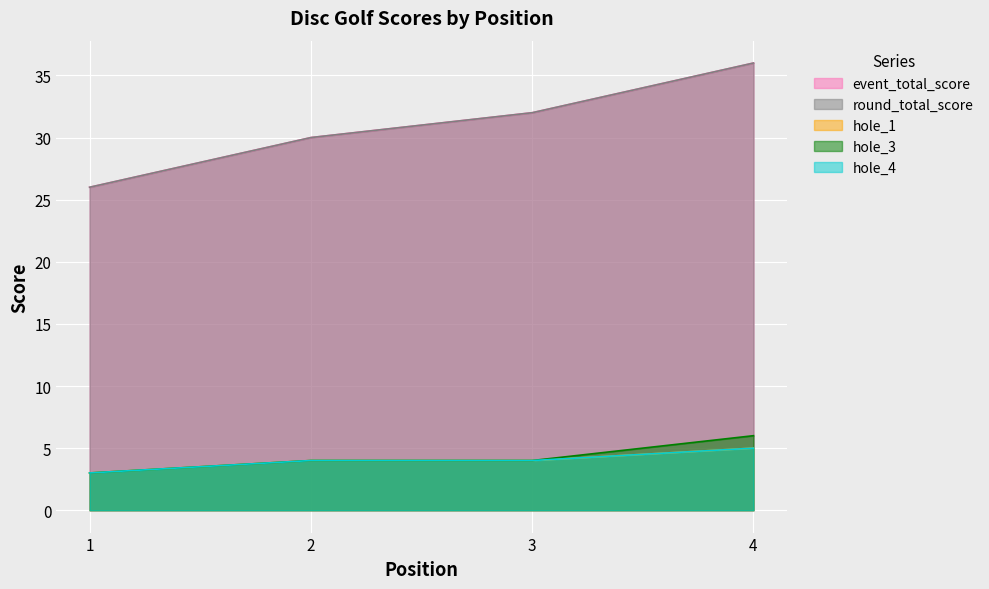

Where does the event_total_score series first go above 32?

4